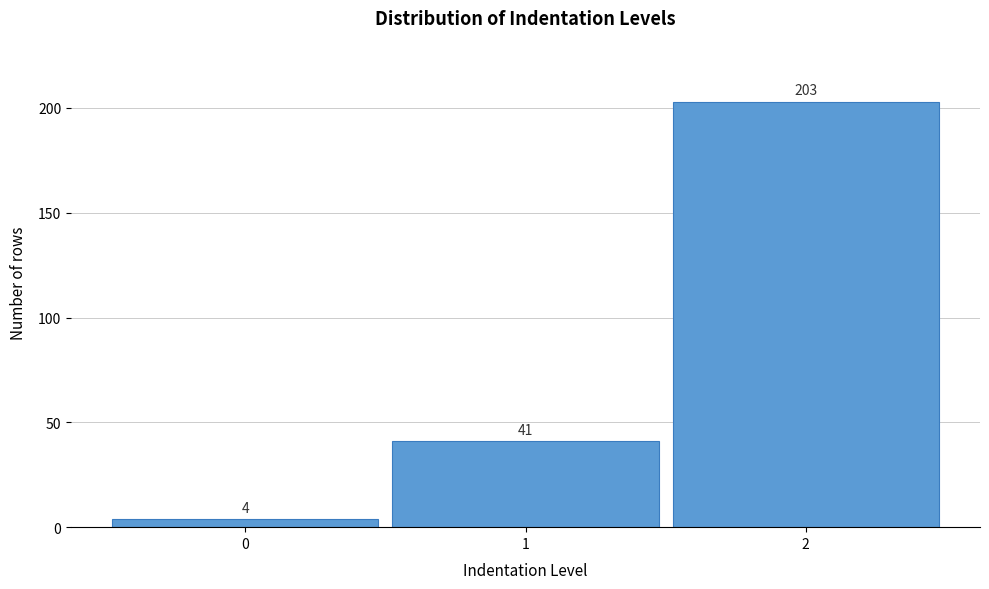

Reading left to right, list all the values displayed in this chart.

0=4	1=41	2=203